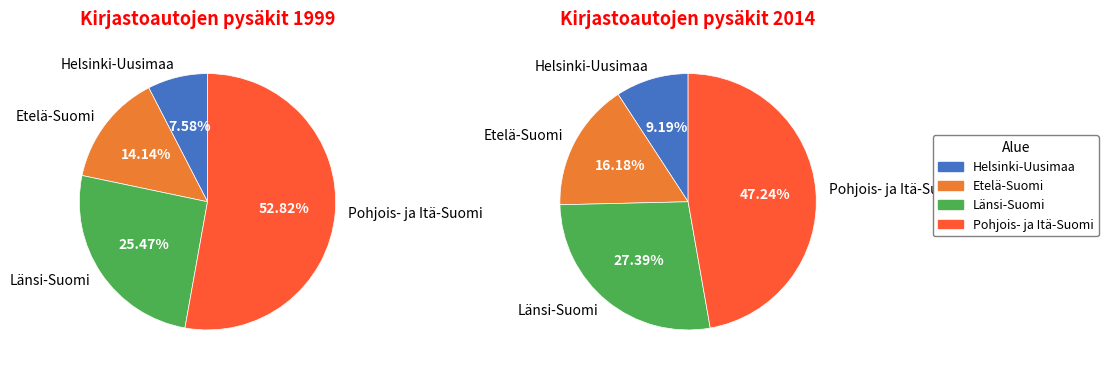

What is the smallest slice in the pie chart?

Helsinki-Uusimaa